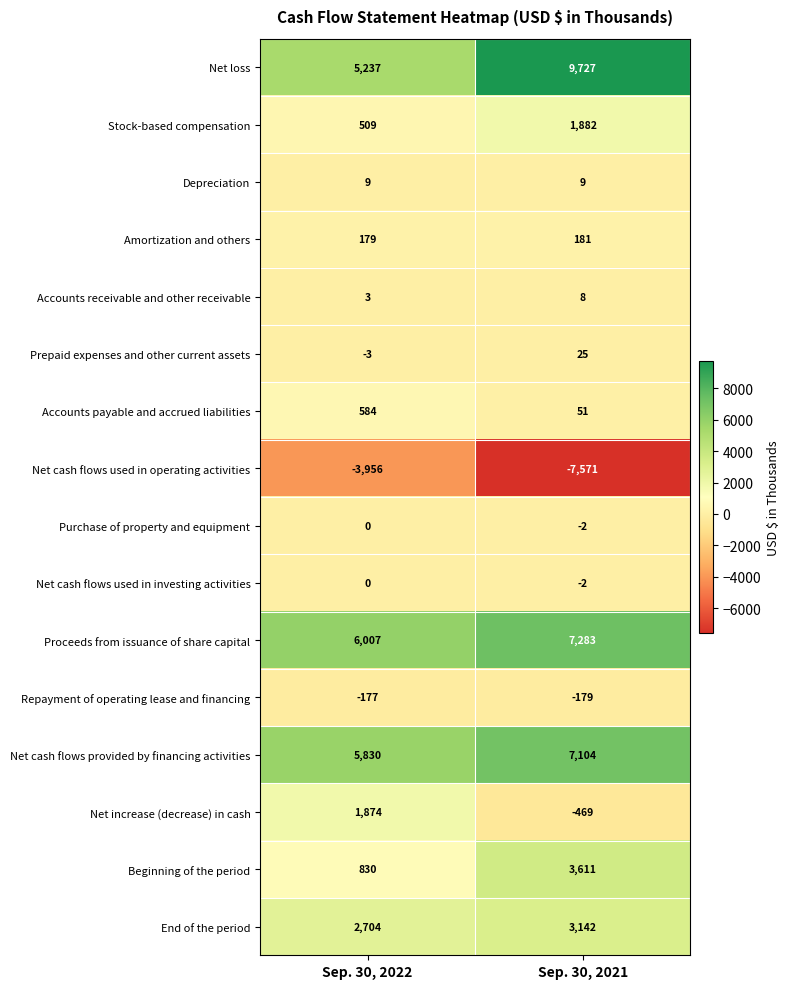

What is the smallest value displayed?

-7571